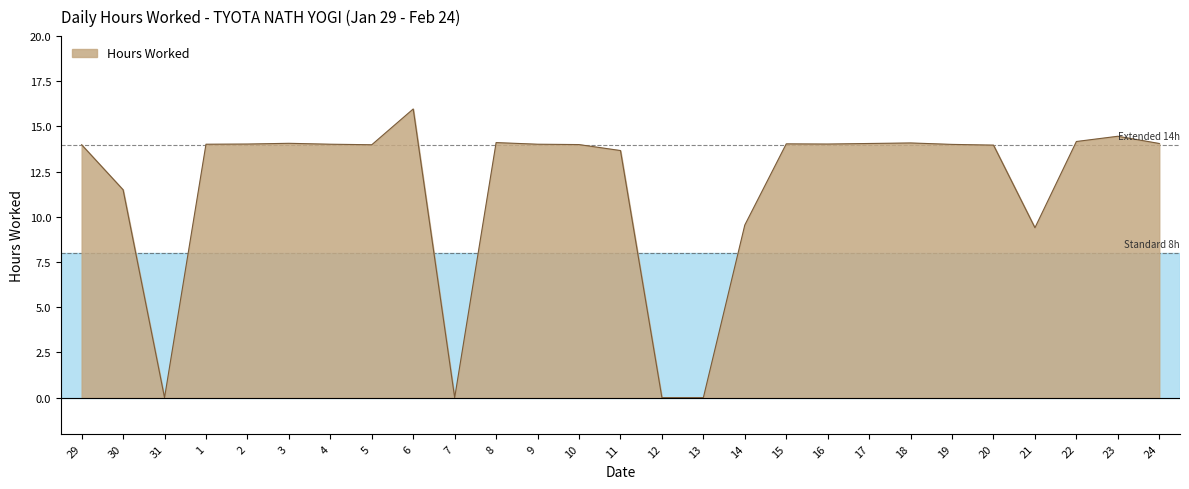

What is the greatest value displayed?

16.0